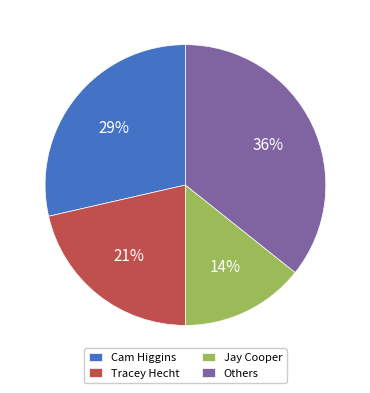

Is the sum of Jay Cooper and Cam Higgins greater than half?

No